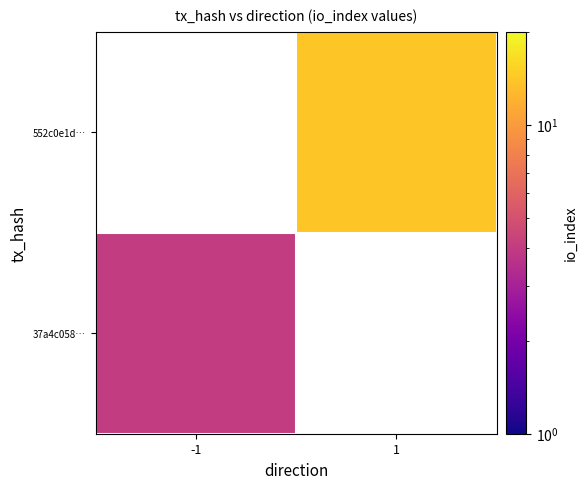

List the series in order of their overall mean, highest first.

37a4c058…, 552c0e1d…